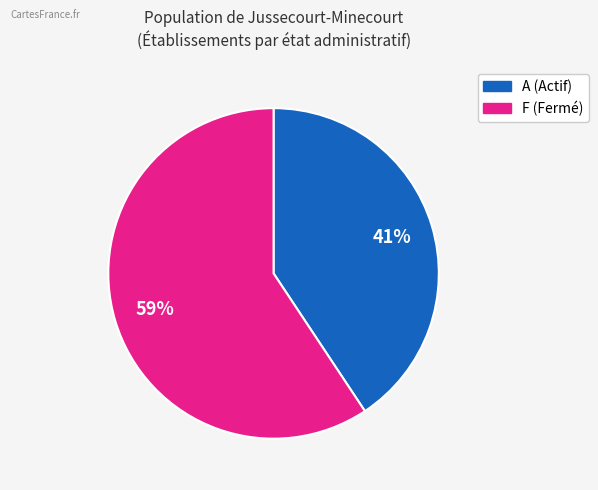

To the nearest percent, what is the average slice percentage?

50%